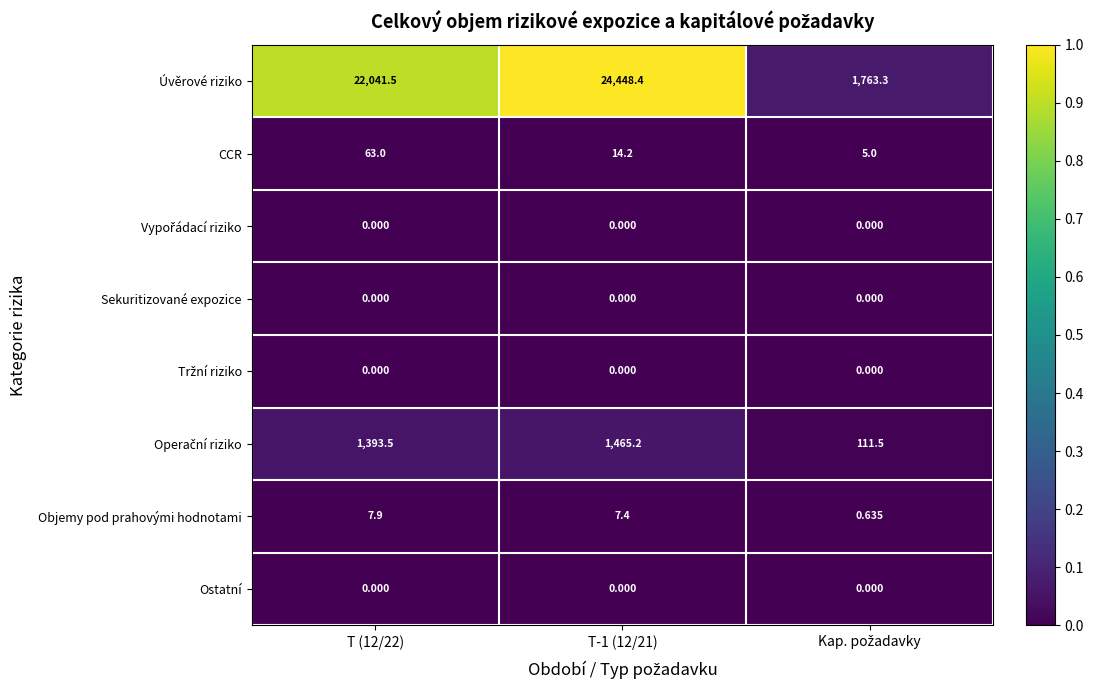

Which series has the largest total across all categories?

Úvěrové riziko